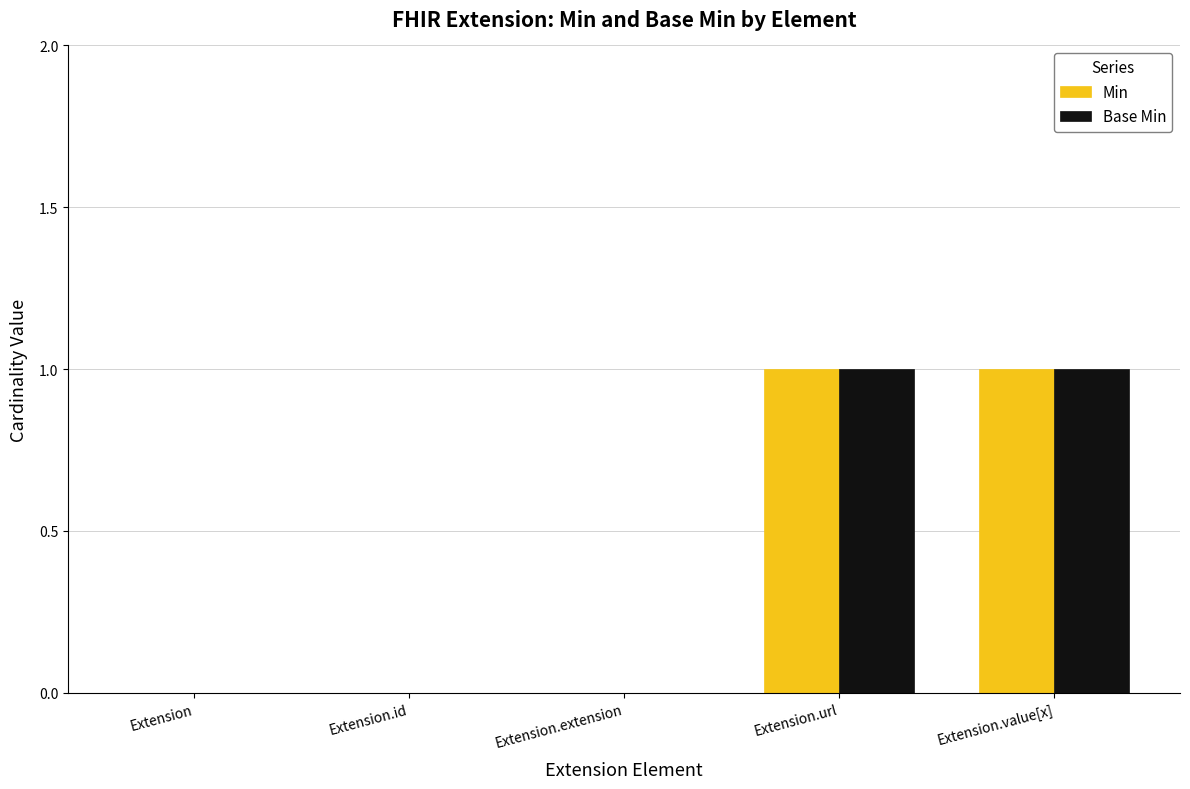

What is the maximum value shown in the chart?

1